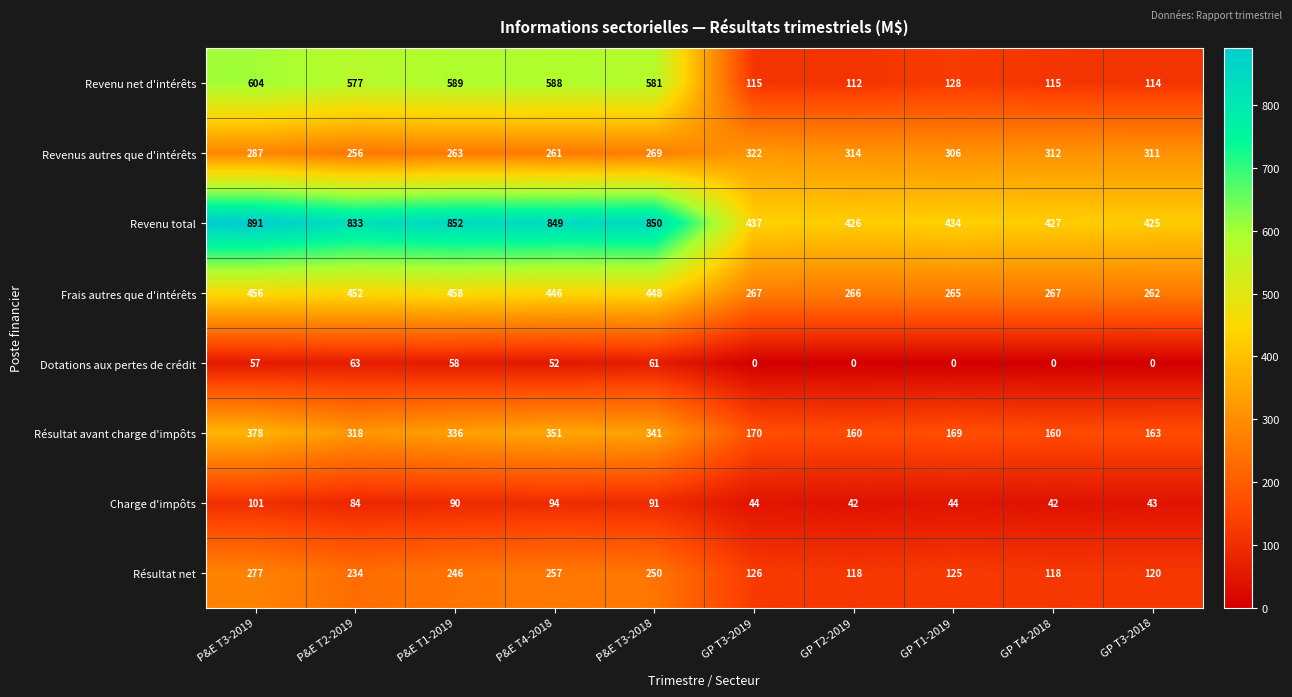

What is the spread (max minus min) of values at P&E T3-2019?

834